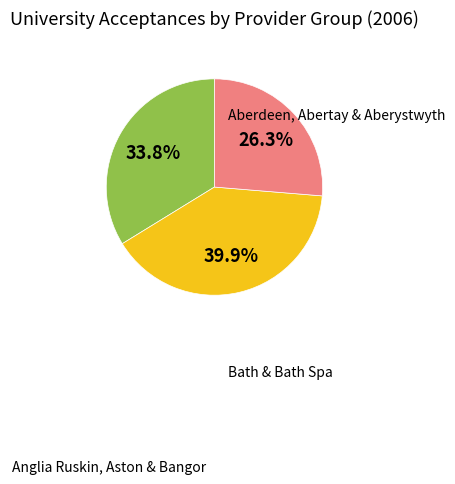

Does any single category account for the majority?

No